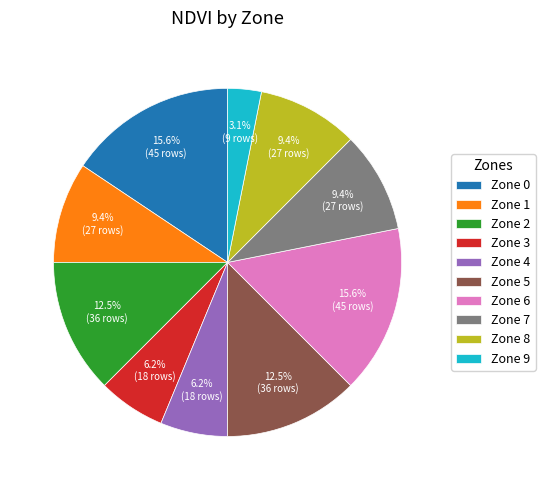

Is it true that Zone 6 is 16% of the pie?

True